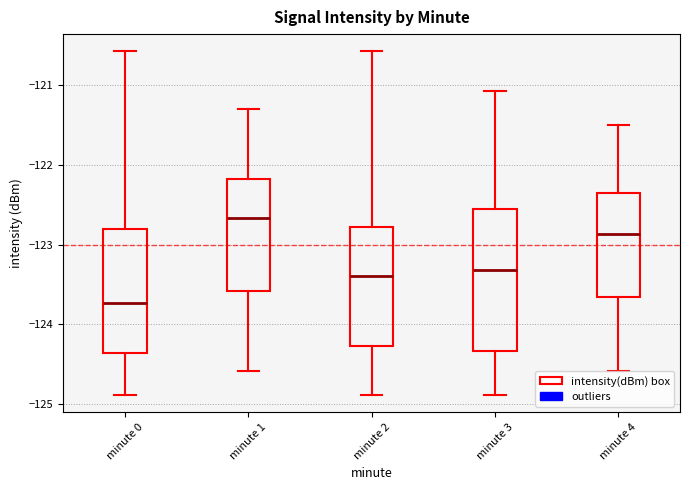

Where does the lower whisker of the box for minute 4 end on the y-axis? The values are not printed on the chart, so give them approximately, as read against the axis.

-124.6